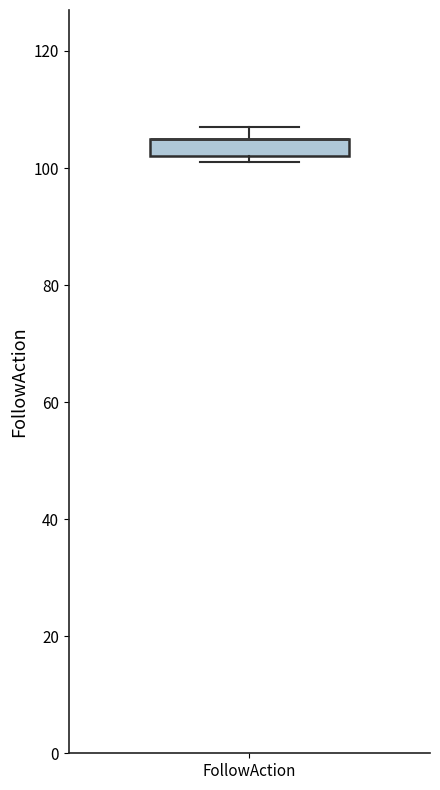

Where is the lower edge of the box for FollowAction on the y-axis? The values are not printed on the chart, so give them approximately, as read against the axis.

102